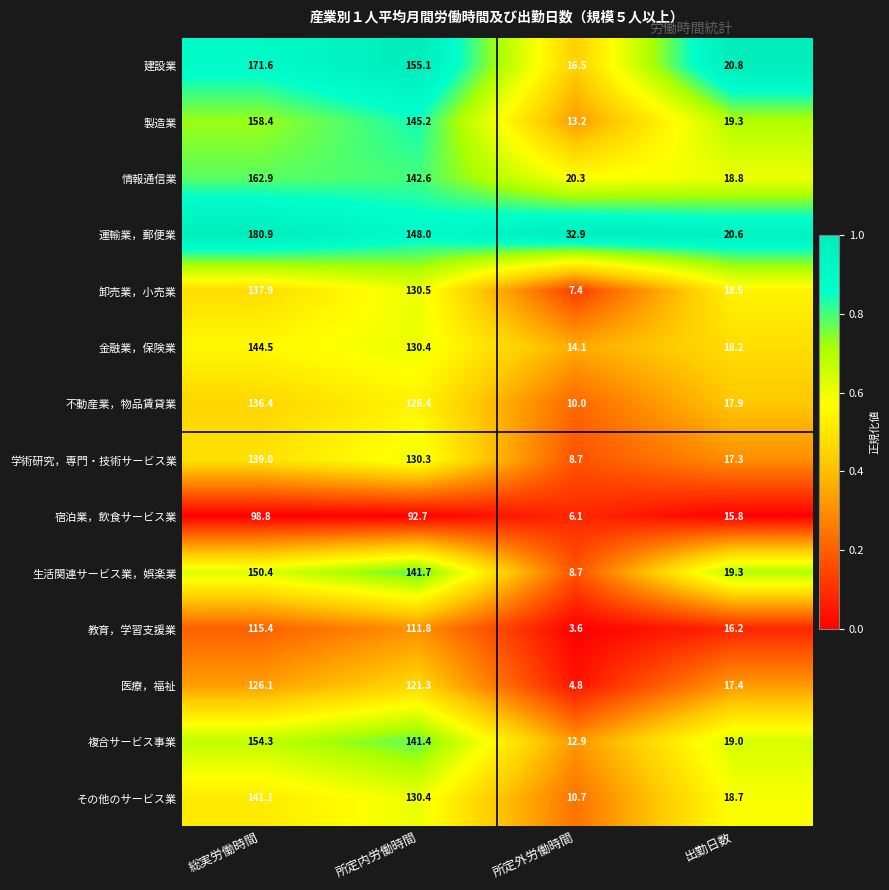

Where does the 製造業 series first go above 145?

総実労働時間